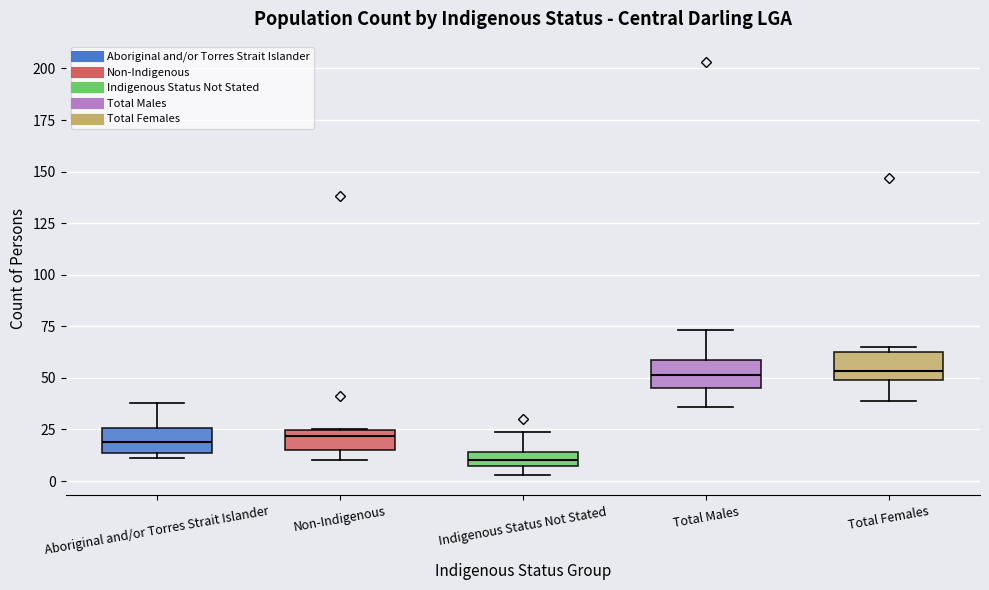

Where does the upper whisker of the box for Indigenous Status Not Stated end on the y-axis? The values are not printed on the chart, so give them approximately, as read against the axis.

25